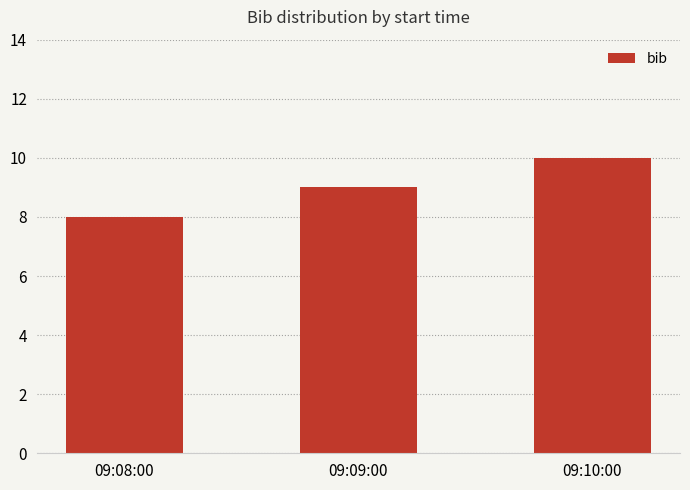

Reading left to right, extract all data points from this chart.

8	9	10